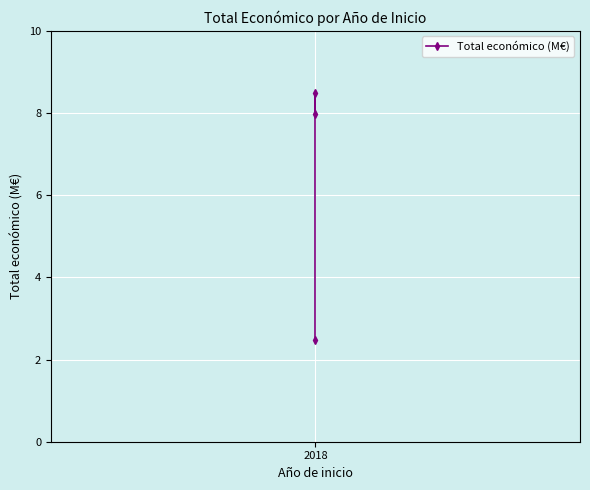

Which label corresponds to the largest value in the chart?

2018